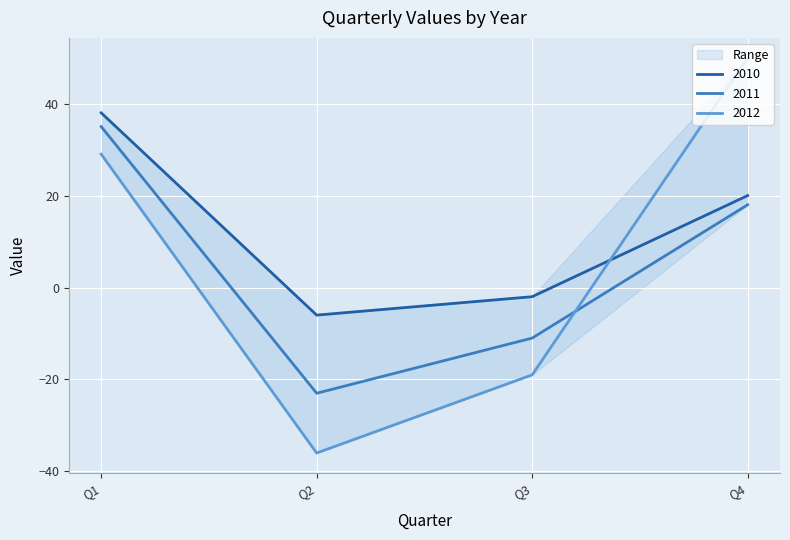

What is the minimum value for 2010?

-6